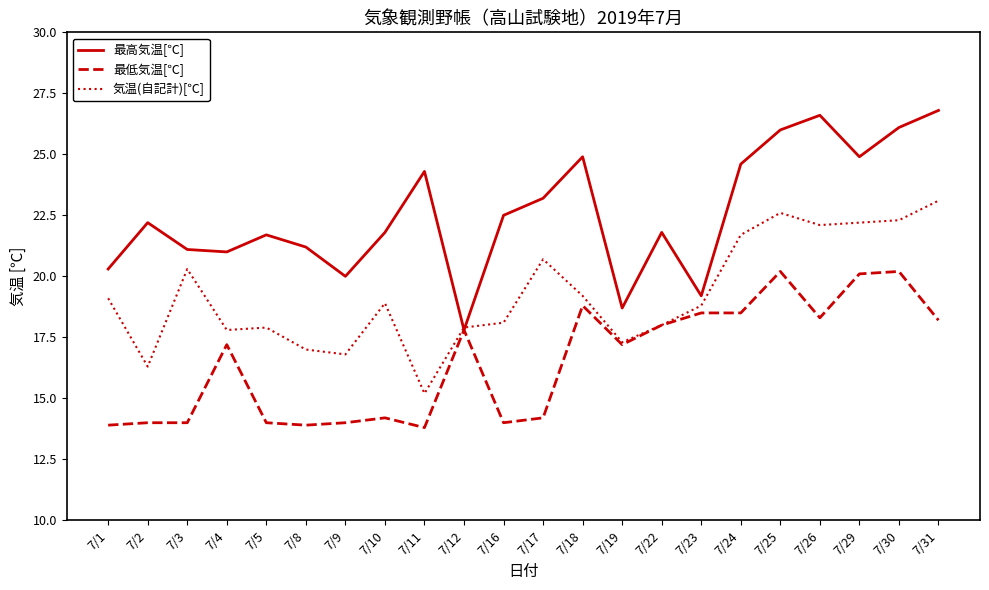

Between 7/18 and 7/26, which series saw the biggest shift?

気温(自記計)[℃]